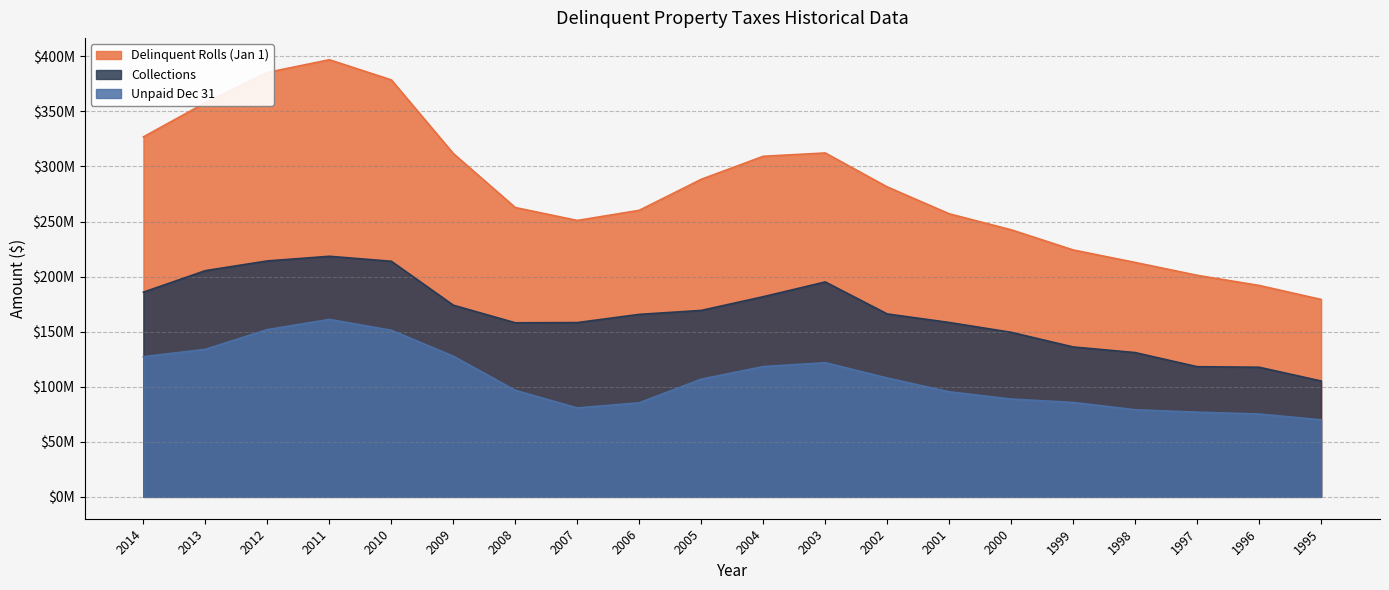

Is it true that Unpaid Dec 31 equals 107941089.0 at 2002?

True